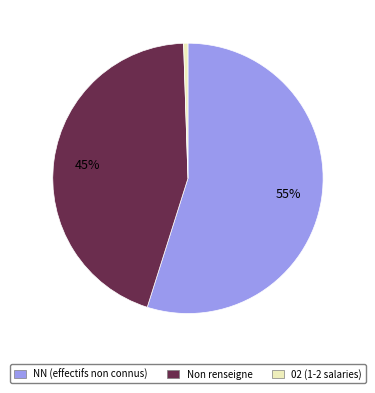

To the nearest percent, what is the average slice percentage?

33%